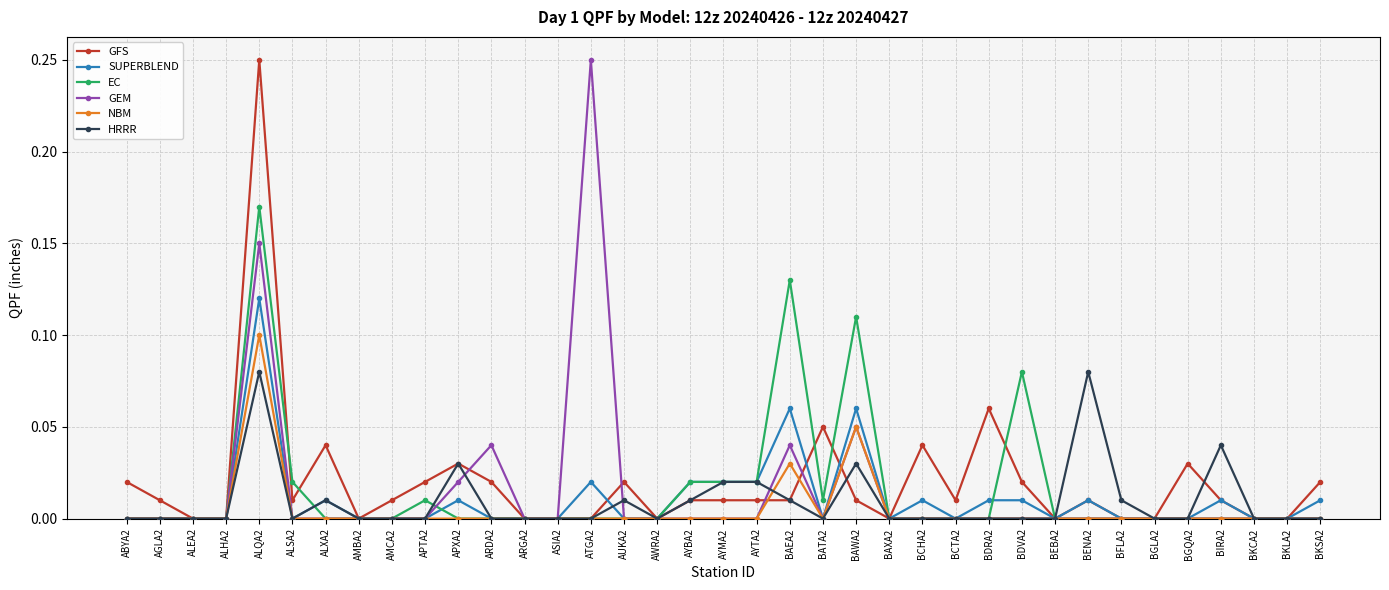

Where is the first local maximum for GFS?

ALQA2